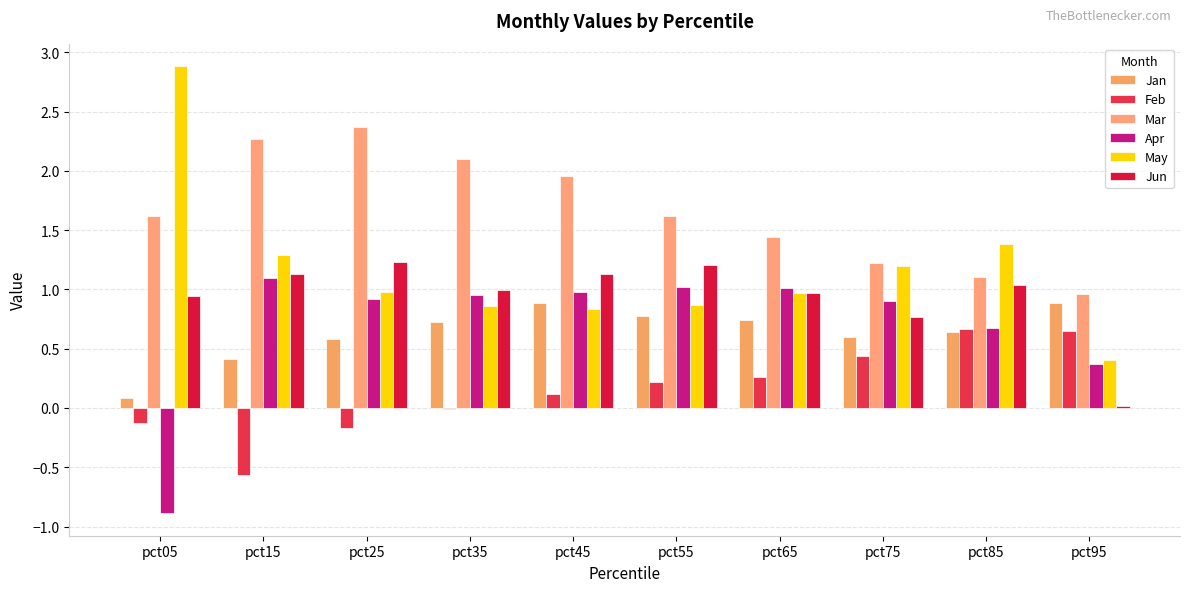

What is the spread (max minus min) of values at pct75?

0.8